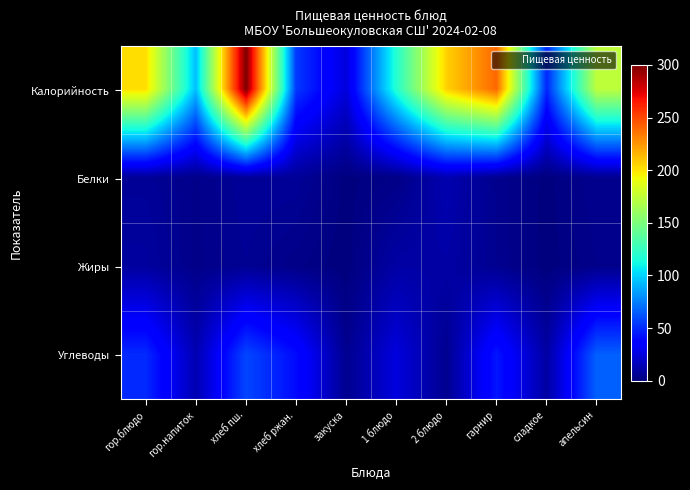

Rank the series at сладкое from lowest to highest value.

Жиры, Белки, Углеводы, Калорийность